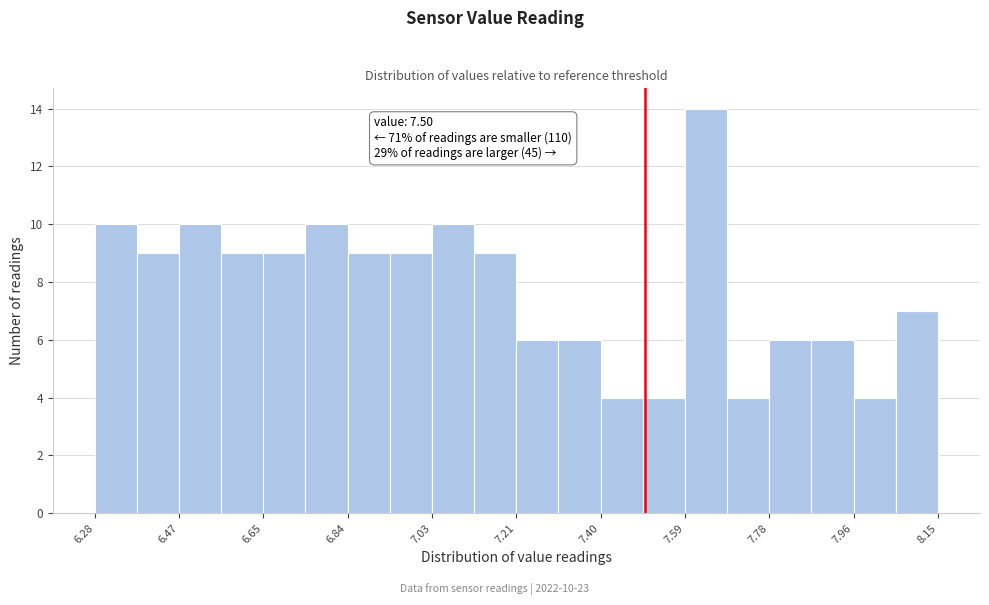

Which range on the x-axis has the tallest bar?

7.58 to 7.68